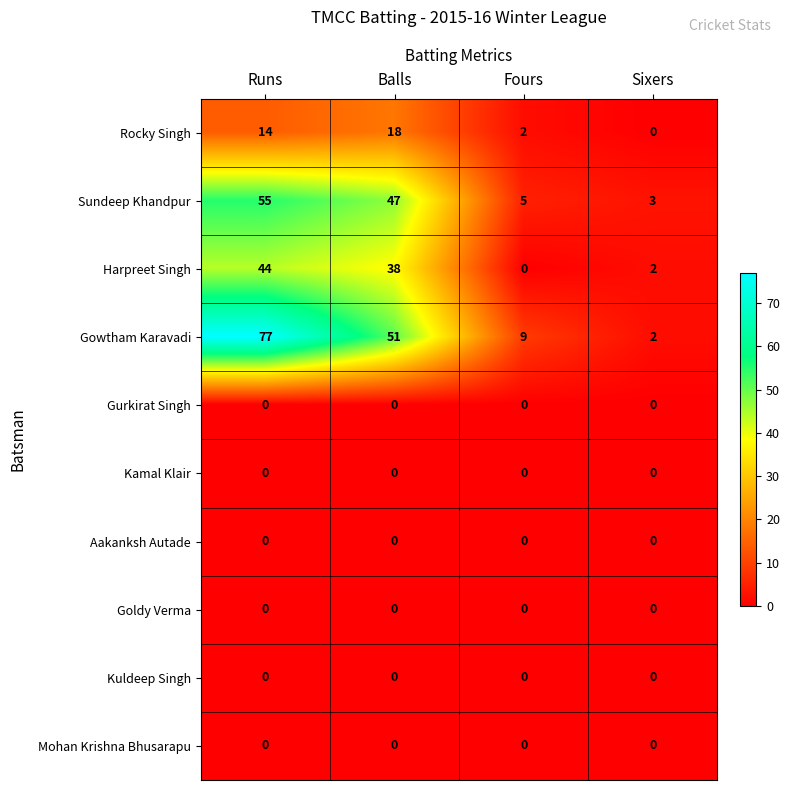

Is the value of Harpreet Singh at Runs greater than the value of Aakanksh Autade at Fours?

Yes